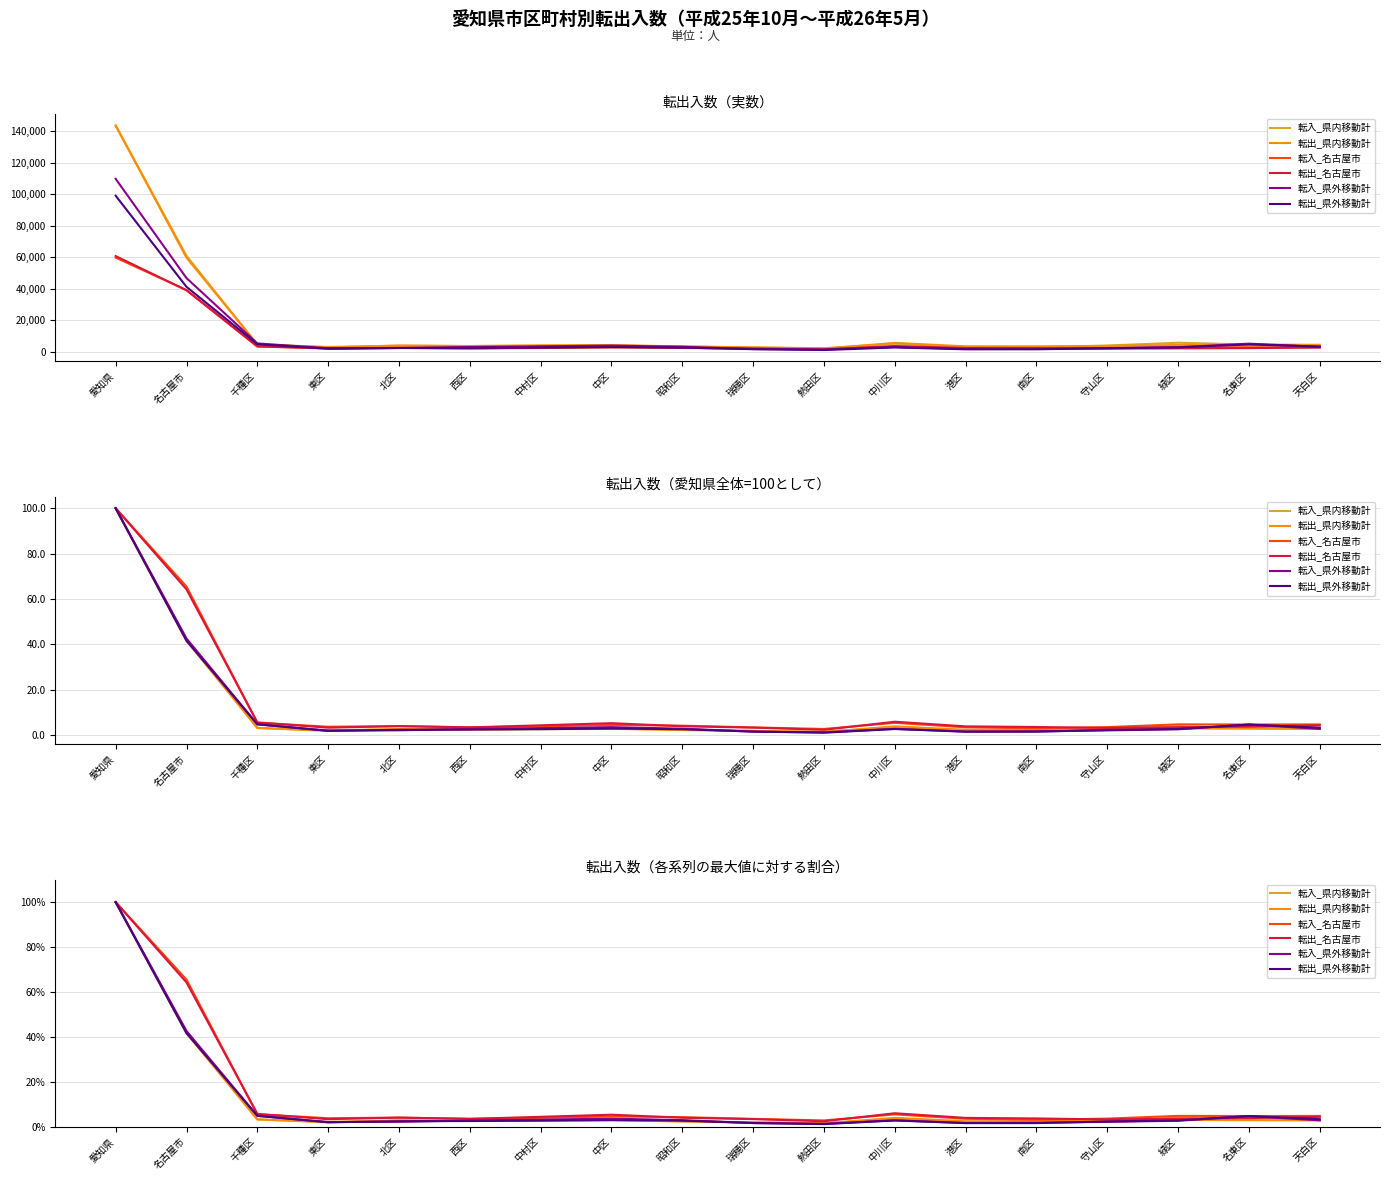

Is the value of 転出_県外移動計 at 港区 greater than the value of 転入_名古屋市 at 名東区?

No